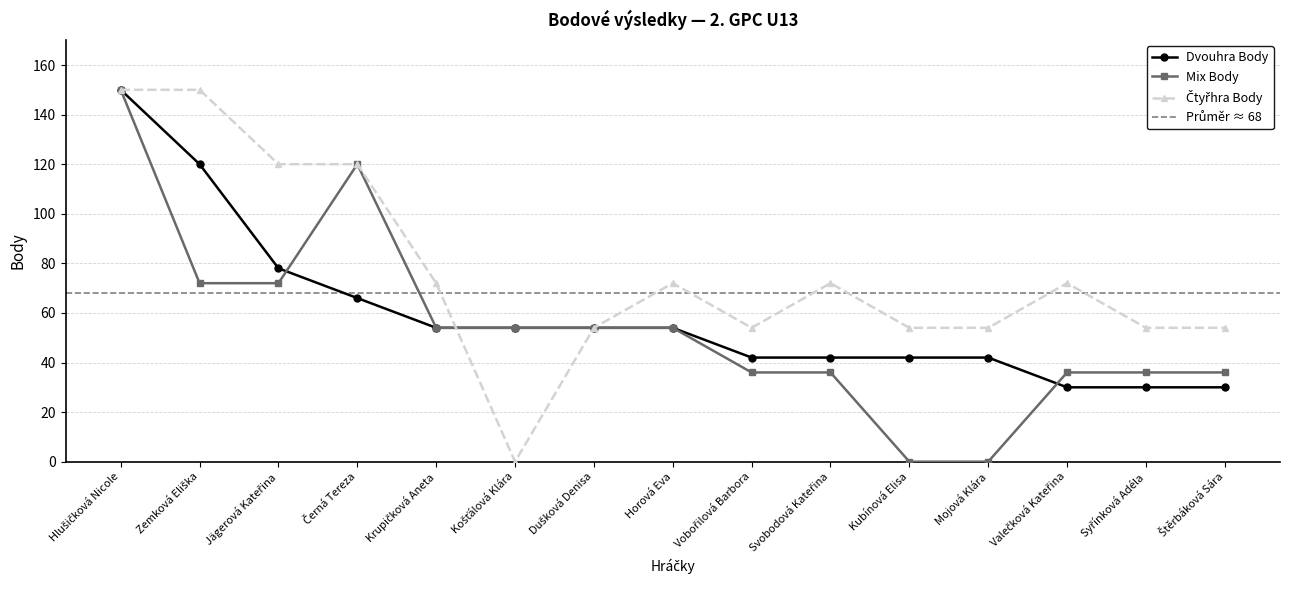

What is the average value of the Čtyřhra Body series?

77